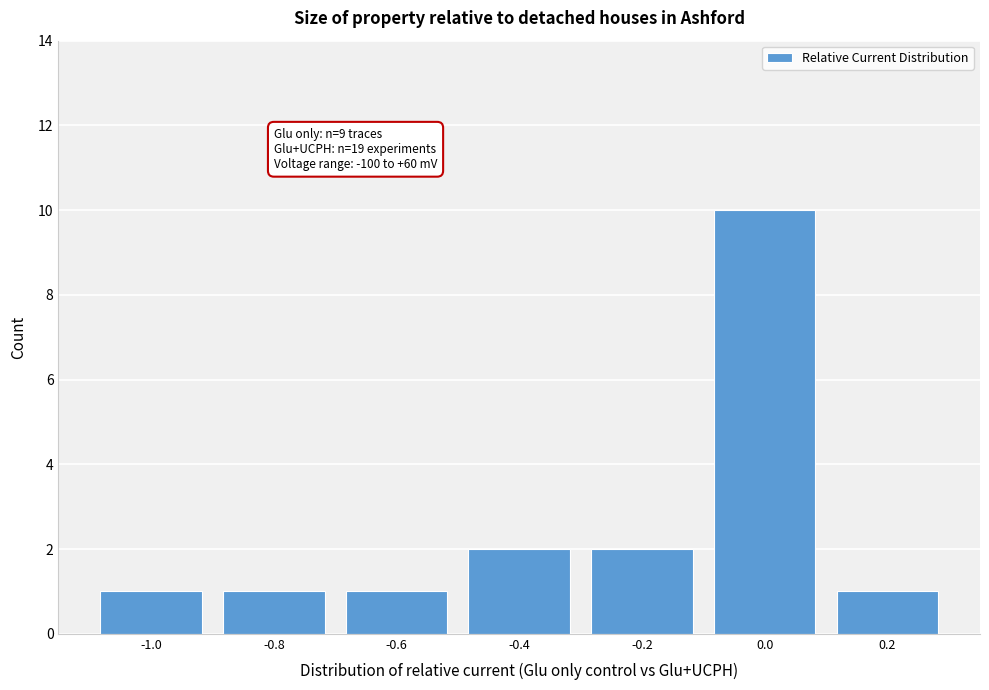

Reading right to left, list all the values displayed in this chart.

0.2=1	0.0=10	-0.2=2	-0.4=2	-0.6=1	-0.8=1	-1.0=1